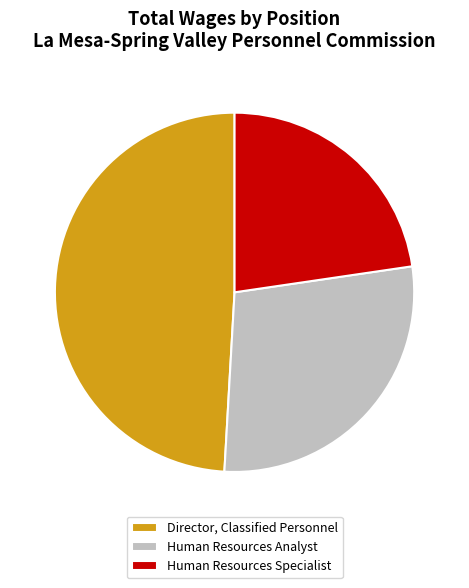

Which has a higher value, Human Resources Specialist or Human Resources Analyst?

Human Resources Analyst